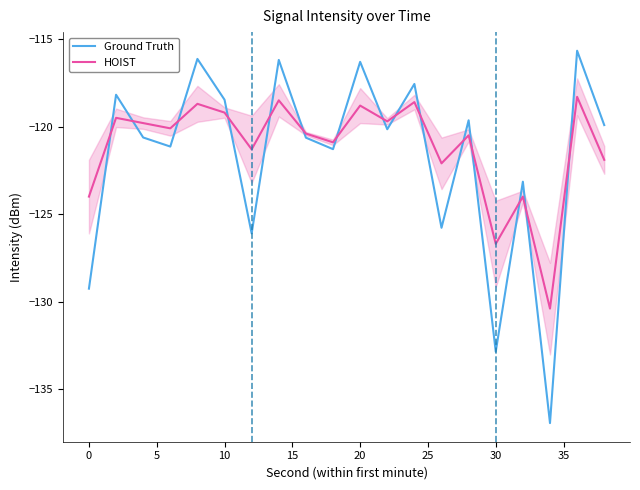

Which series has the largest range (max minus min)?

Ground Truth